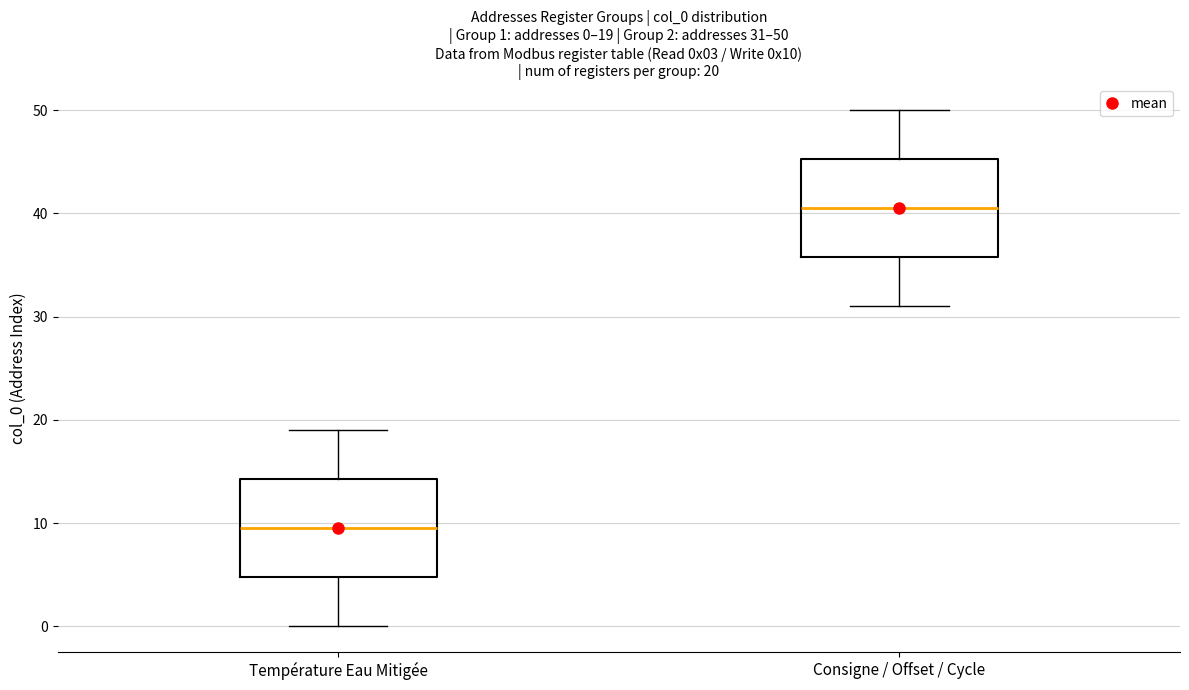

Which box's median line is the highest?

Consigne / Offset / Cycle